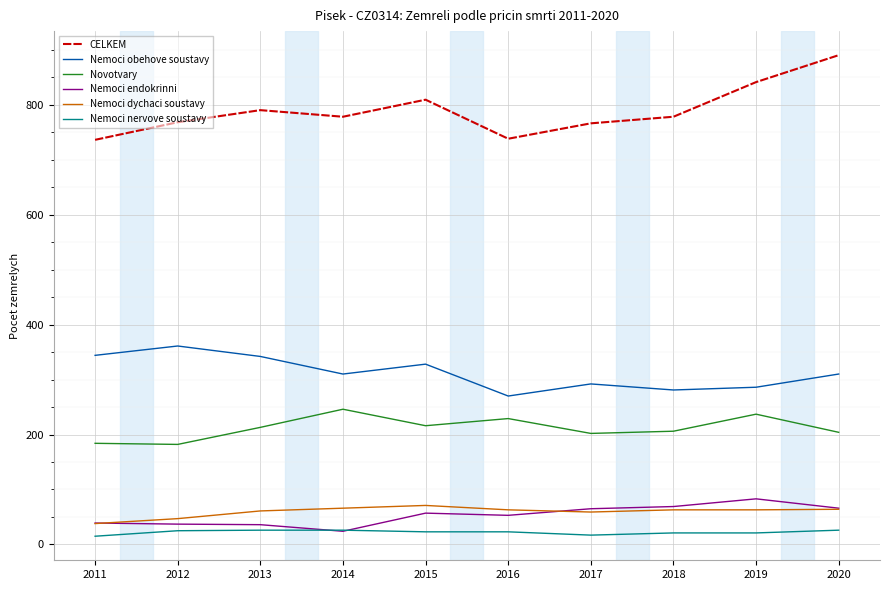

What is the difference between the second highest and minimum values in the CELKEM series?

105